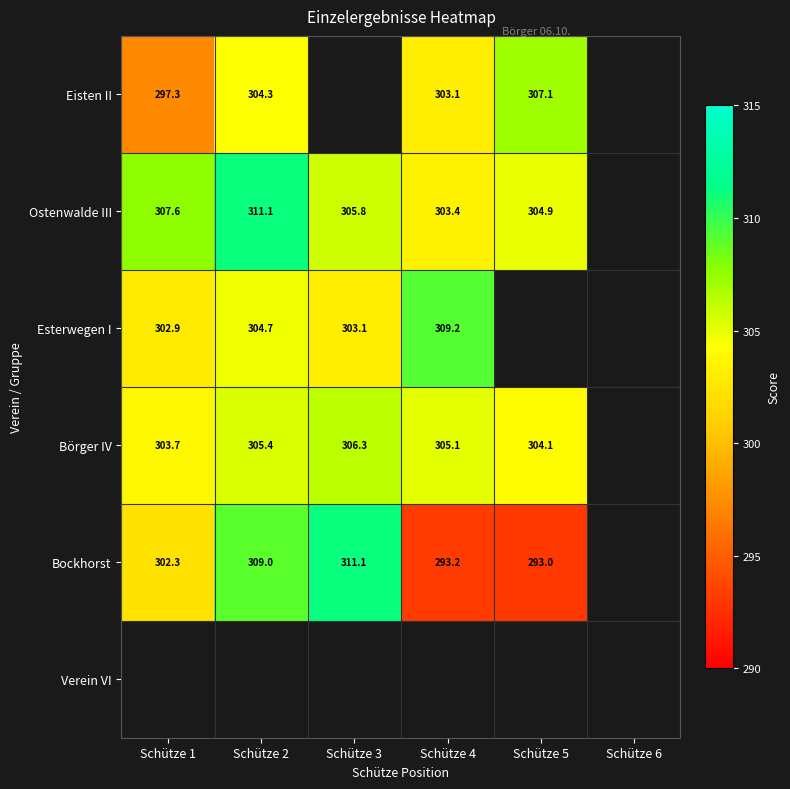

True or false: Ostenwalde III has a value of 305.8 at Schütze 3.

True